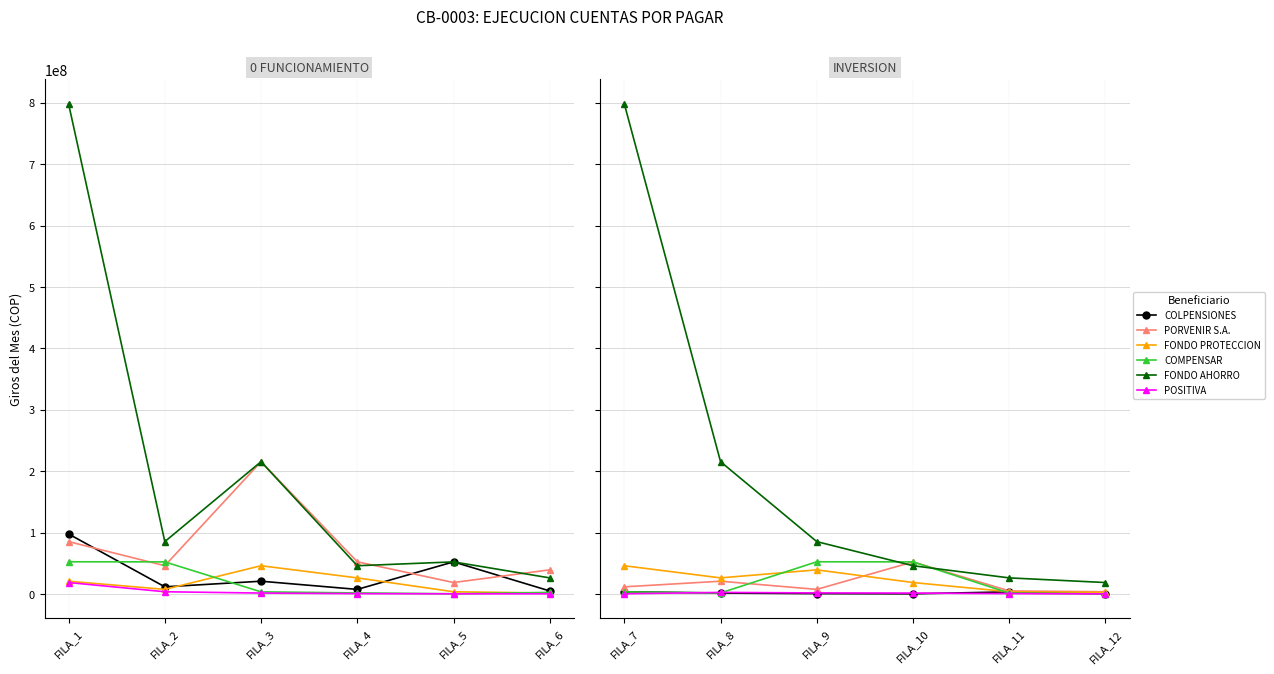

True or false: POSITIVA has more than 2 interior local peaks.

False